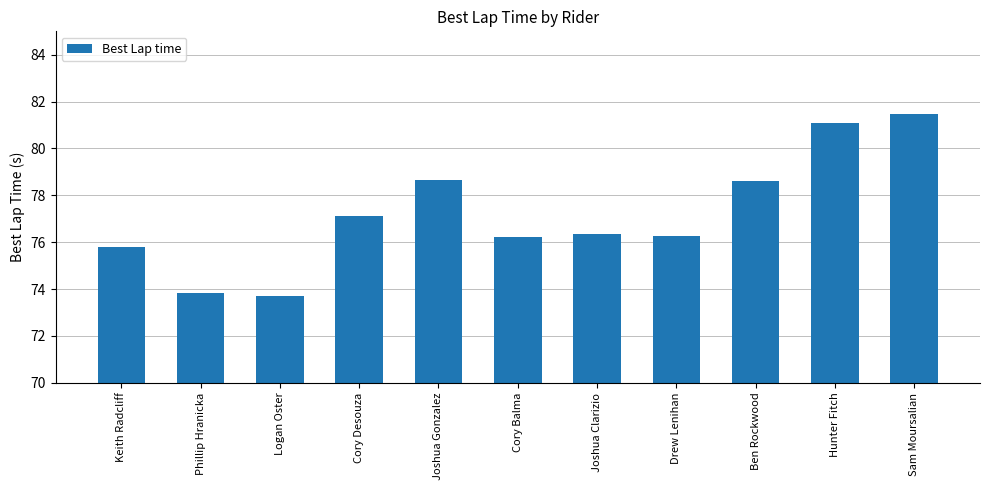

Where does the data first go above 76?

Cory Desouza